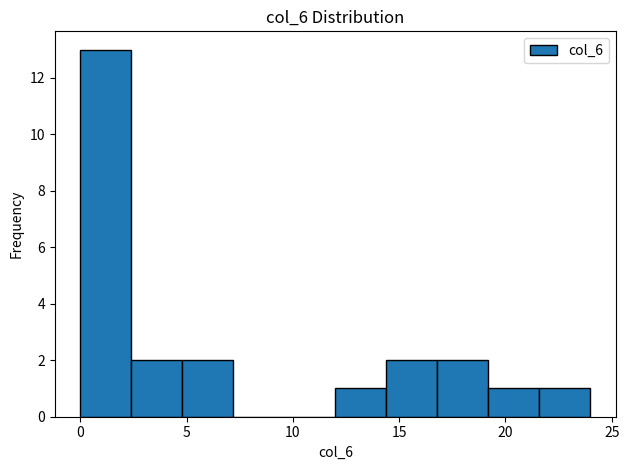

What is the height of the bar covering 2.4 to 4.8 on the x-axis? Neither the bar edges nor the heights are printed on the chart, so give them approximately, as read against the axes.

2